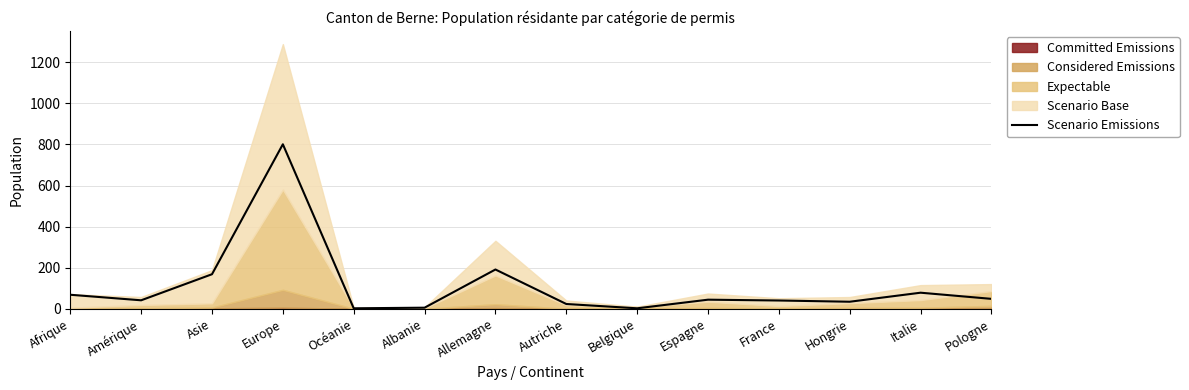

List the labels in order of value, smallest first.

Océanie, Belgique, Albanie, Autriche, Hongrie, France, Amérique, Espagne, Pologne, Afrique, Italie, Asie, Allemagne, Europe